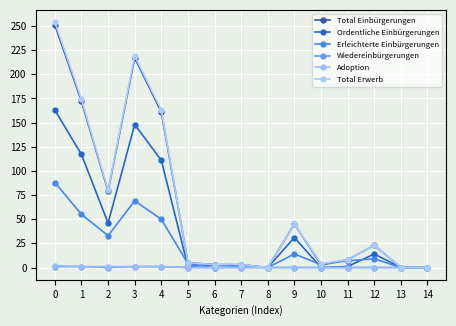

Reading right to left, what are all the values shown in this chart?

Total Einbürgerungen: 14=0	13=0	12=23	11=8	10=3	9=45	8=0	7=3	6=3	5=5	4=161	3=217	2=79	1=172	0=251
Ordentliche Einbürgerungen: 14=0	13=0	12=14	11=1	10=0	9=31	8=0	7=2	6=3	5=1	4=111	3=148	2=46	1=117	0=163
Erleichterte Einbürgerungen: 14=0	13=0	12=9	11=7	10=3	9=14	8=0	7=1	6=0	5=4	4=50	3=69	2=33	1=55	0=88
Wiedereinbürgerungen: 14=0	13=0	12=0	11=0	10=0	9=0	8=0	7=0	6=0	5=0	4=1	3=1	2=0	1=1	0=1
Adoption: 14=0	13=0	12=0	11=0	10=0	9=0	8=0	7=0	6=0	5=0	4=1	3=1	2=1	1=1	0=2
Total Erwerb: 14=0	13=0	12=23	11=8	10=4	9=45	8=0	7=3	6=3	5=5	4=163	3=219	2=80	1=174	0=254